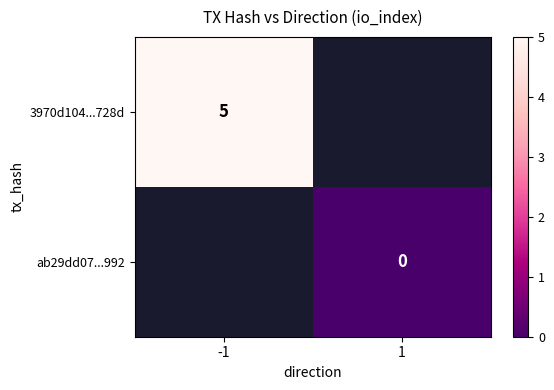

The value of 3970d104...728d at -1 is 9. True or false?

False